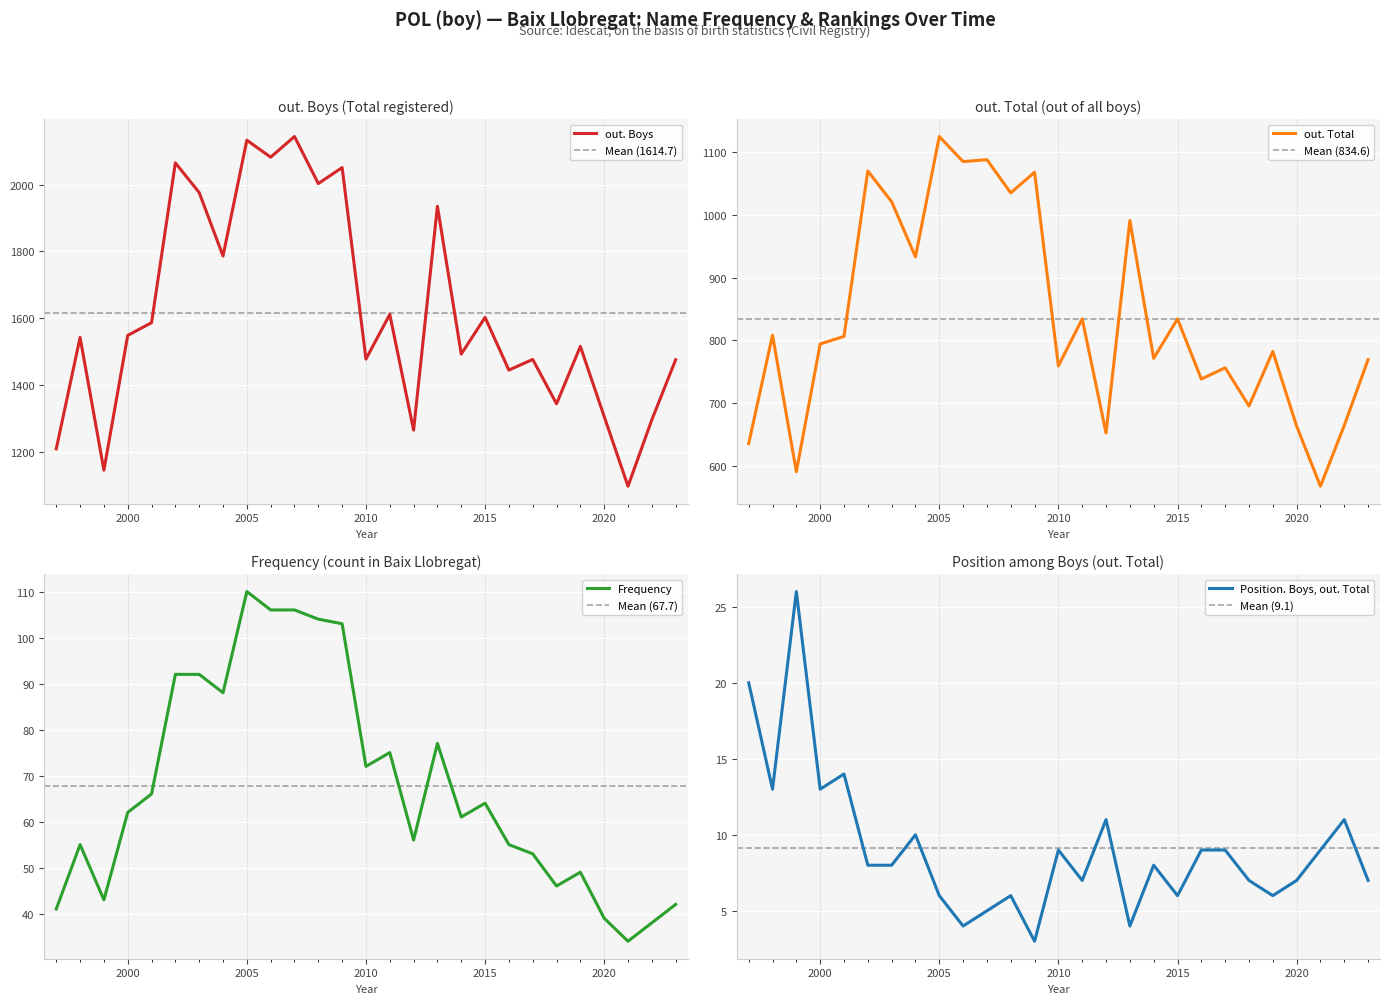

Reading left to right, what are all the values shown in this chart?

out. Boys: 1997=1208	1998=1542	1999=1144	2000=1548	2001=1586	2002=2065	2003=1976	2004=1786	2005=2133	2006=2082	2007=2144	2008=2003	2009=2051	2010=1477	2011=1611	2012=1264	2013=1935	2014=1492	2015=1602	2016=1444	2017=1476	2018=1343	2019=1515	2020=1305	2021=1096	2022=1295	2023=1475
out. Total: 1997=635	1998=808	1999=590	2000=794	2001=806	2002=1070	2003=1021	2004=933	2005=1125	2006=1085	2007=1088	2008=1035	2009=1068	2010=759	2011=834	2012=652	2013=991	2014=771	2015=834	2016=738	2017=756	2018=695	2019=782	2020=663	2021=567	2022=664	2023=769
Frequency: 1997=41	1998=55	1999=43	2000=62	2001=66	2002=92	2003=92	2004=88	2005=110	2006=106	2007=106	2008=104	2009=103	2010=72	2011=75	2012=56	2013=77	2014=61	2015=64	2016=55	2017=53	2018=46	2019=49	2020=39	2021=34	2022=38	2023=42
Position. Boys, out. Total: 1997=20	1998=13	1999=26	2000=13	2001=14	2002=8	2003=8	2004=10	2005=6	2006=4	2007=5	2008=6	2009=3	2010=9	2011=7	2012=11	2013=4	2014=8	2015=6	2016=9	2017=9	2018=7	2019=6	2020=7	2021=9	2022=11	2023=7